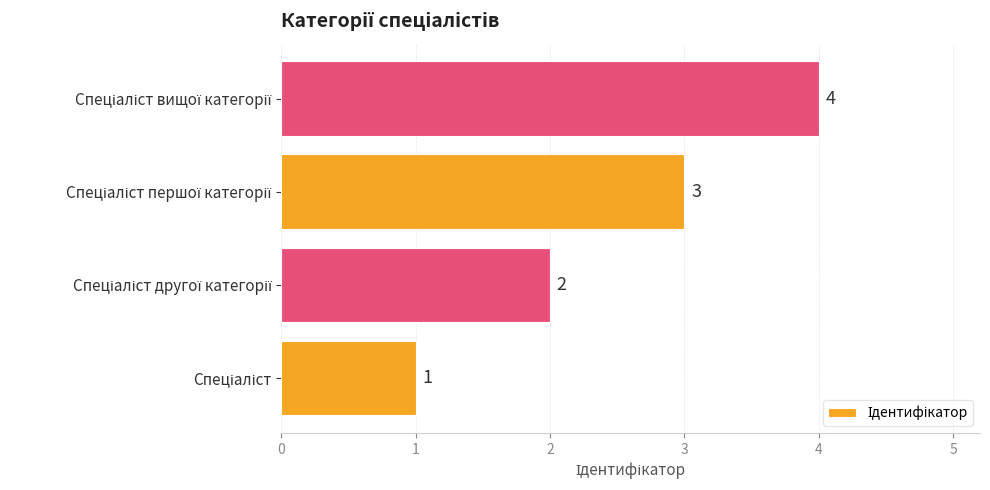

What is the difference between the second highest and minimum values?

2